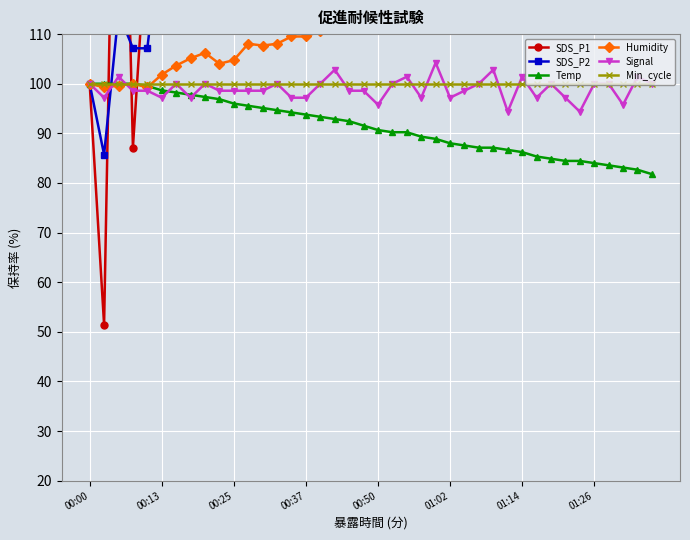

Where does the Signal series first go above 98?

00:00